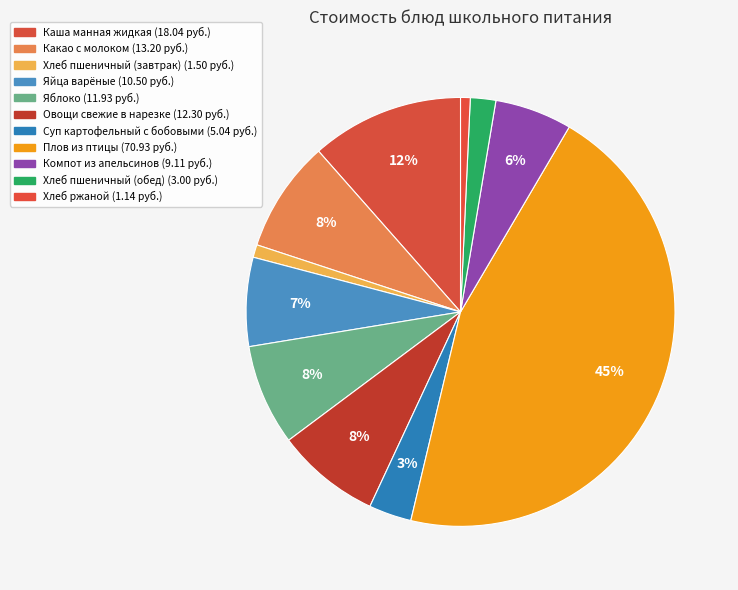

To the nearest percent, what is the combined percentage of Хлеб ржаной and Яйца варёные?

7%